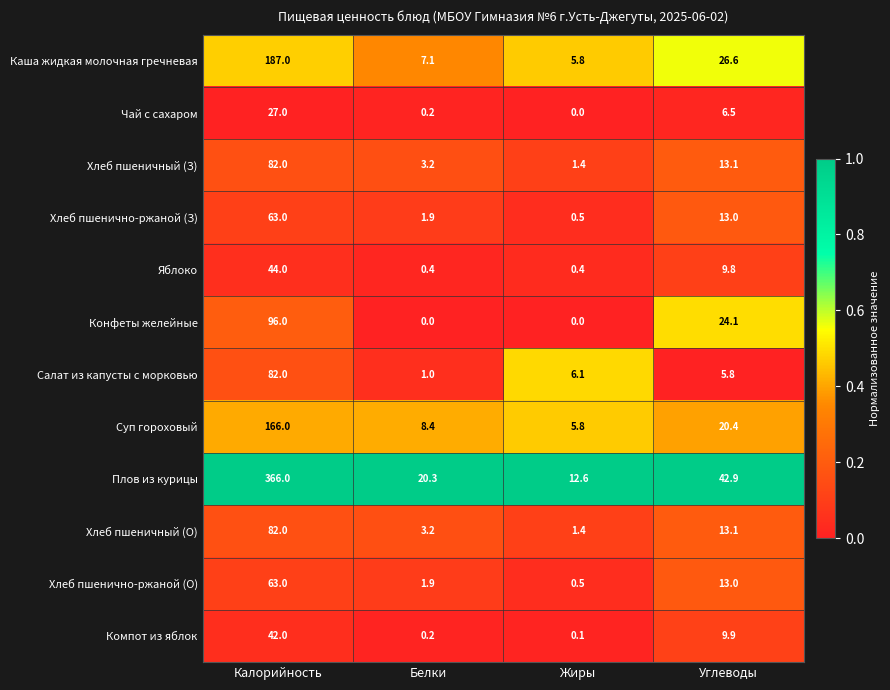

At which category is the sum across all series the highest?

Калорийность